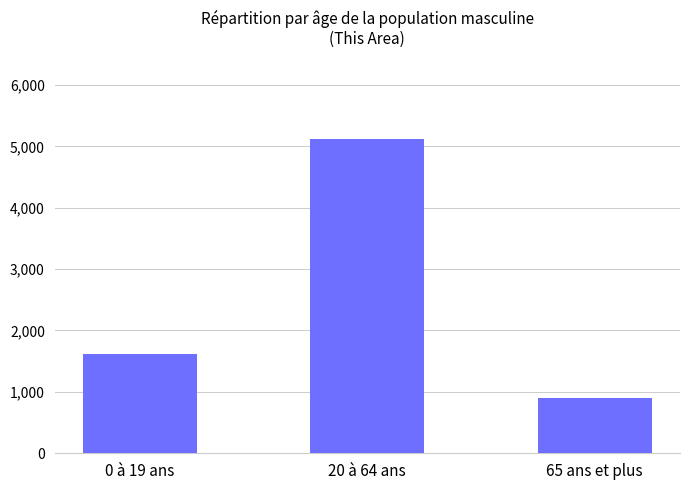

Is it true that the value at 65 ans et plus is 1255?

False